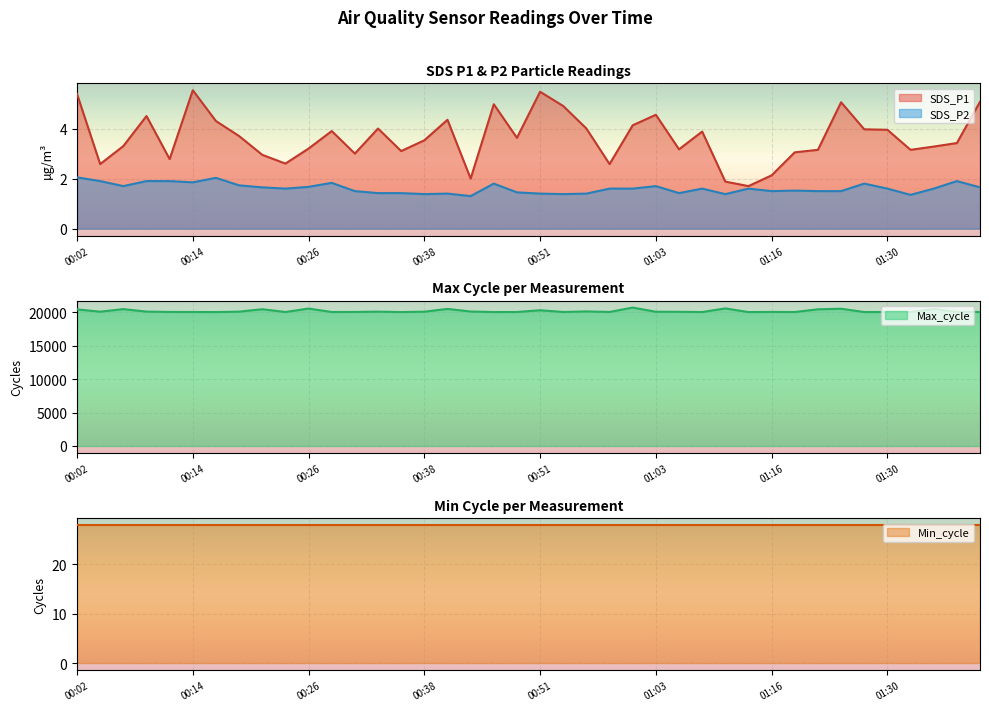

True or false: SDS_P2 has more than 0 interior local peaks.

True